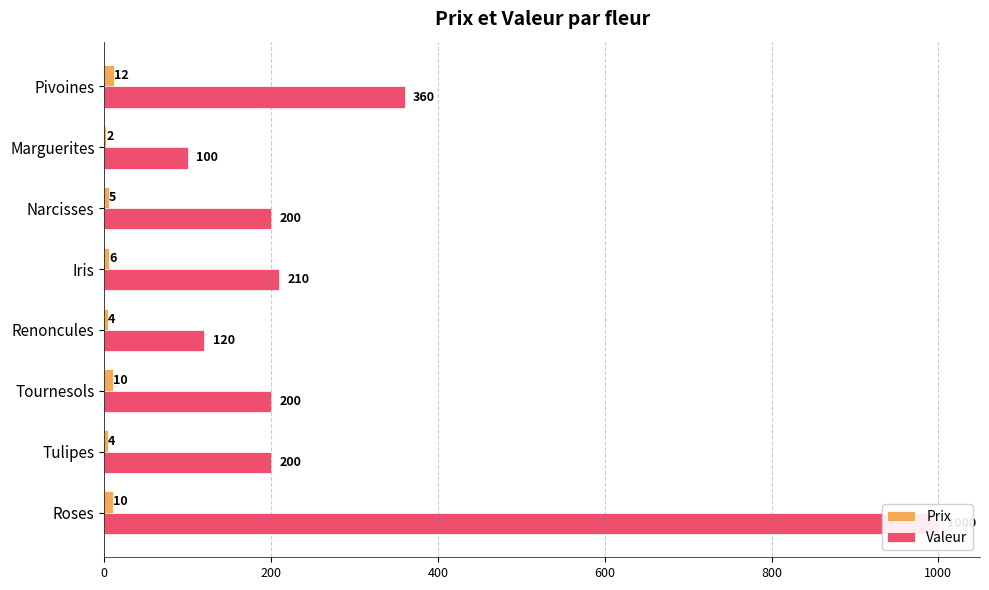

Between Roses and Pivoines, which series saw the biggest shift?

Valeur